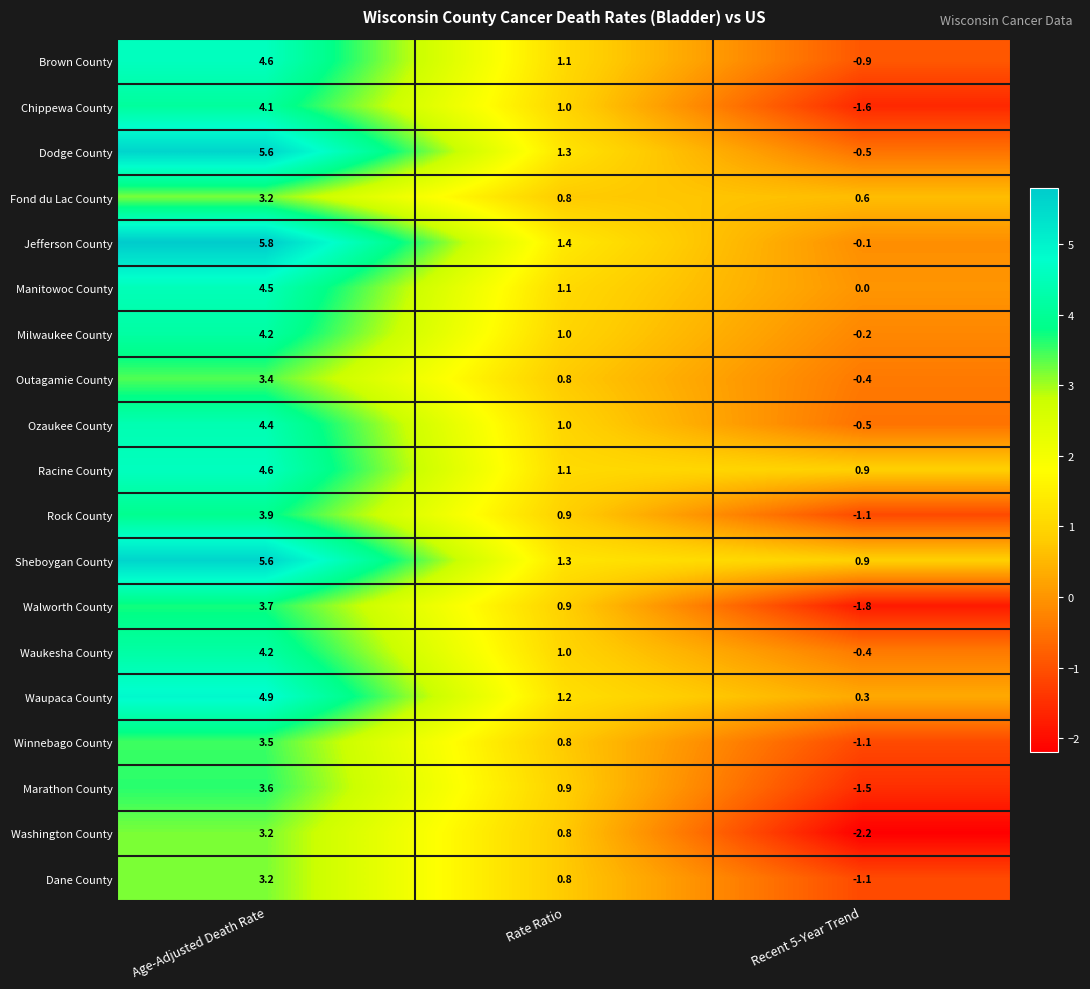

Between Age-Adjusted Death Rate and Recent 5-Year Trend, which series saw the biggest shift?

Dodge County